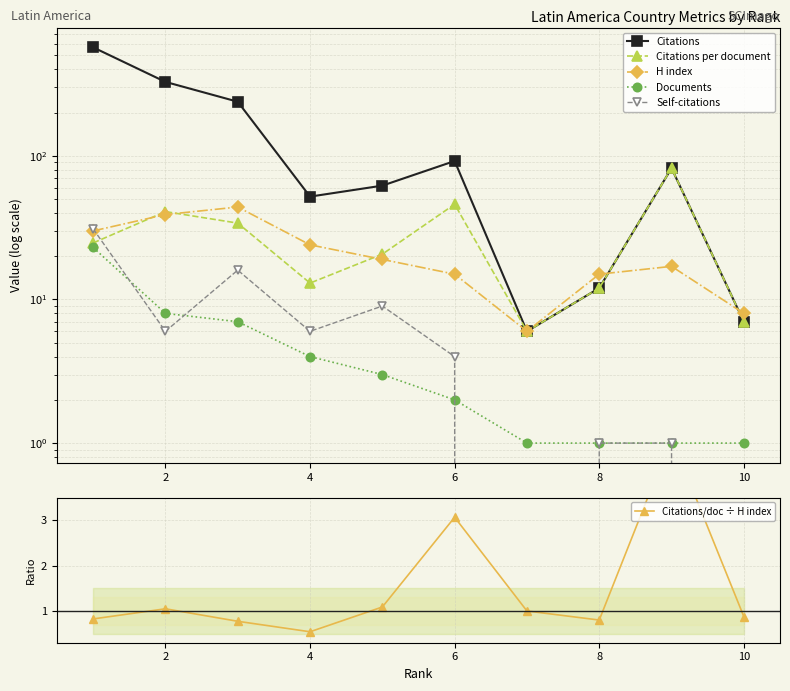

Is this an area chart (filled region under the line)?

No